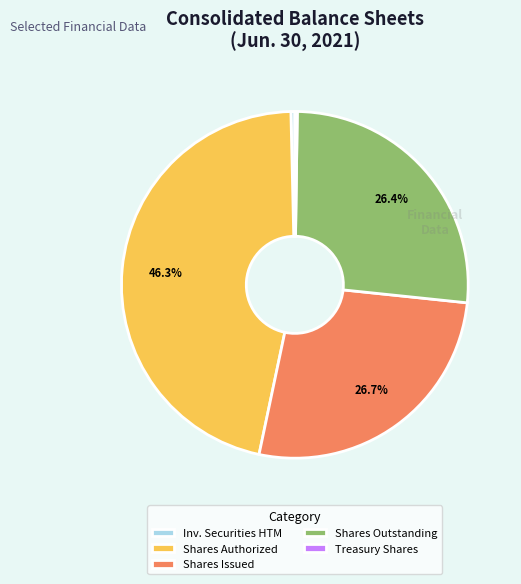

What is the ratio of the value at Shares Authorized to the value at Shares Outstanding?

1.8